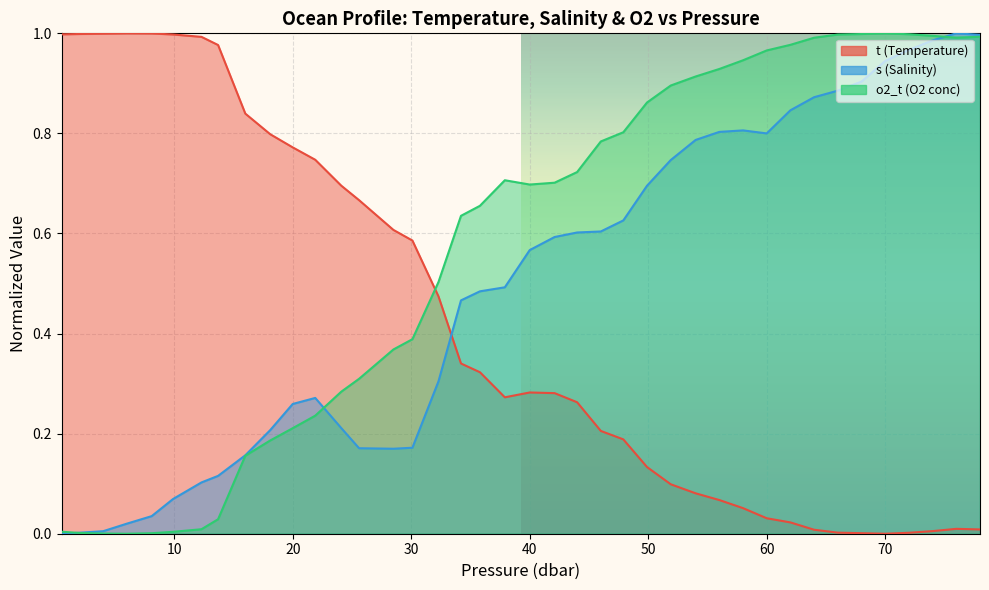

At which category does s reach its first local peak?

21.9